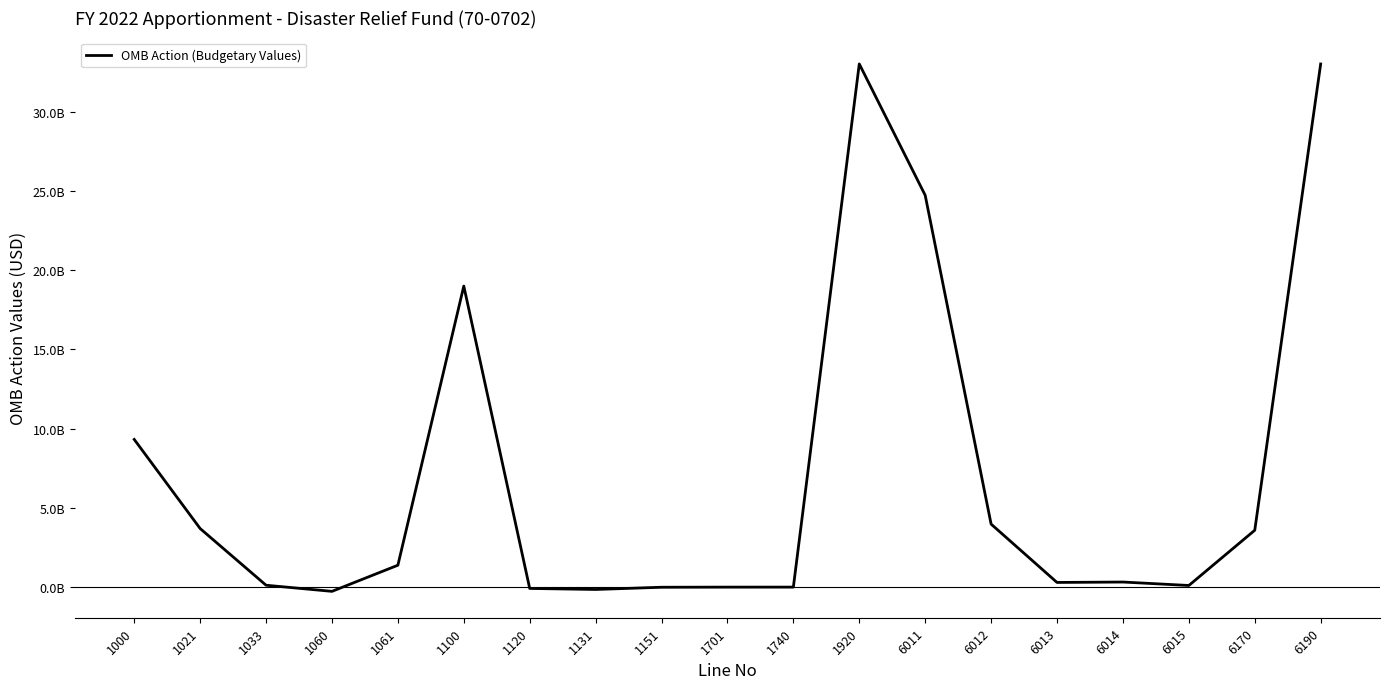

Is this an area chart (filled region under the line)?

No